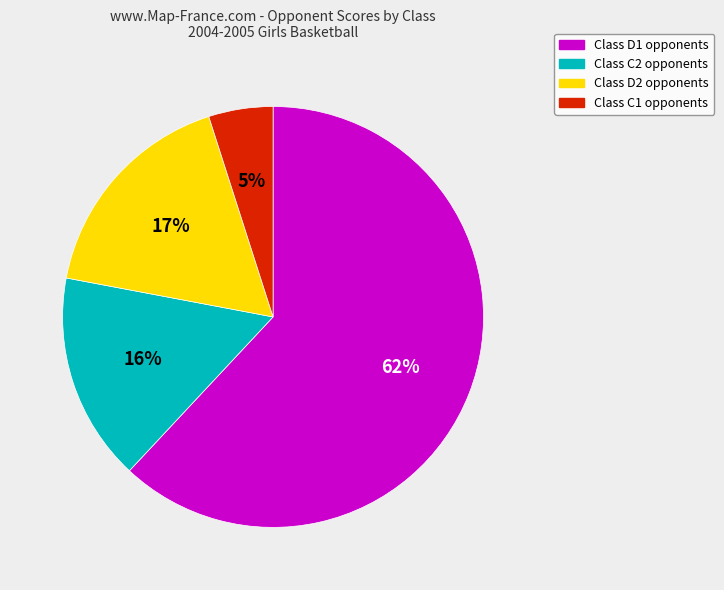

To the nearest percent, what is the difference between the largest and smallest slice percentages?

57%